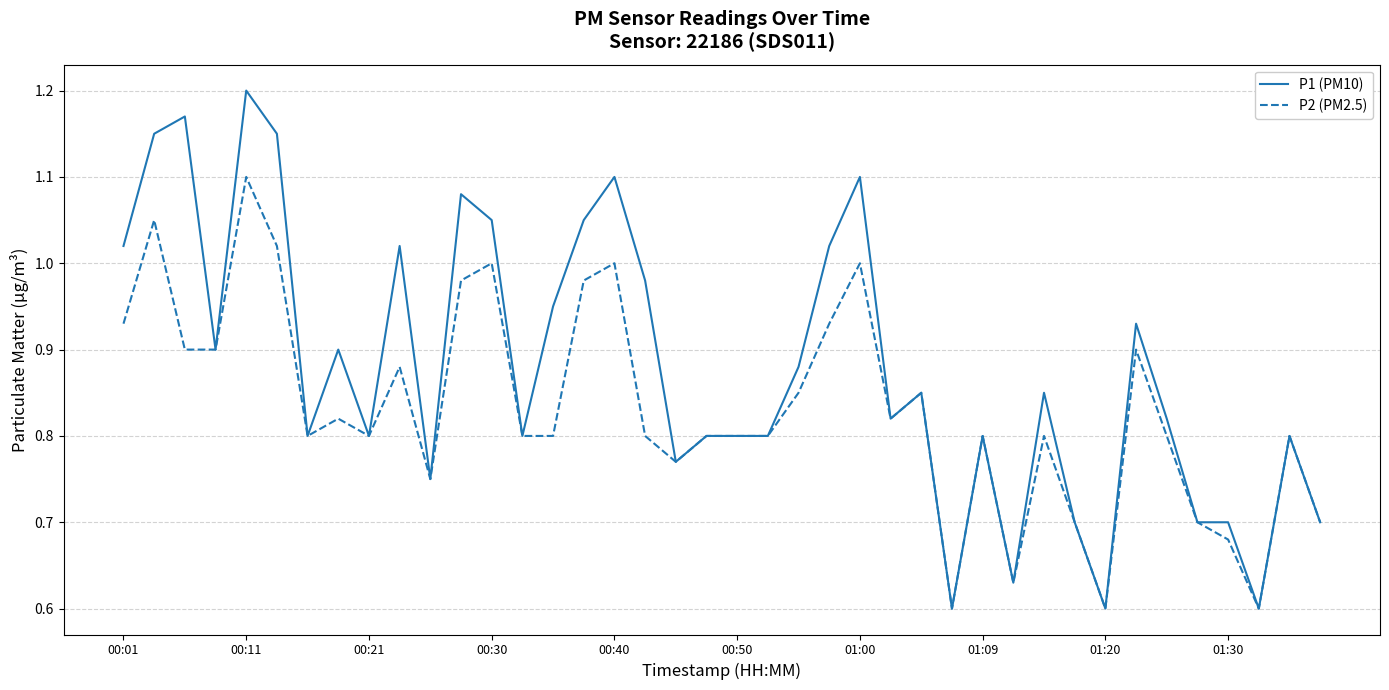

Which series has the largest total across all categories?

P1 (PM10)